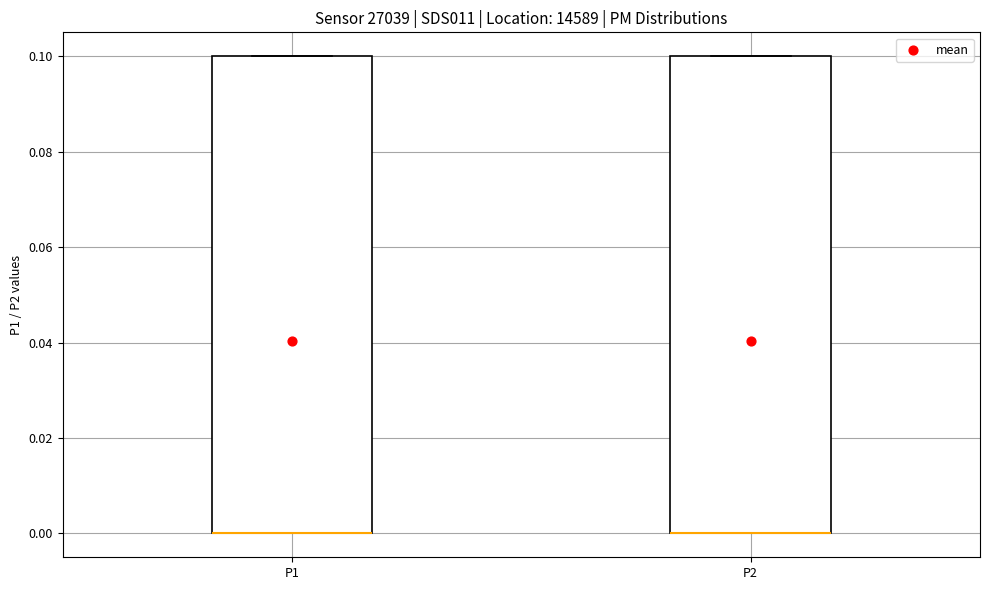

Reading left to right, transcribe this box plot: for each box, give where its median line is, the range the box spans, and where its two whiskers end, as read against the y-axis. The values are not printed on the chart, so give them approximately, as read against the axis.

P1: median 0.0 (drawn on the box's lower edge), box 0.0 to 0.1, whiskers 0.0 to 0.1
P2: median 0.0 (drawn on the box's lower edge), box 0.0 to 0.1, whiskers 0.0 to 0.1